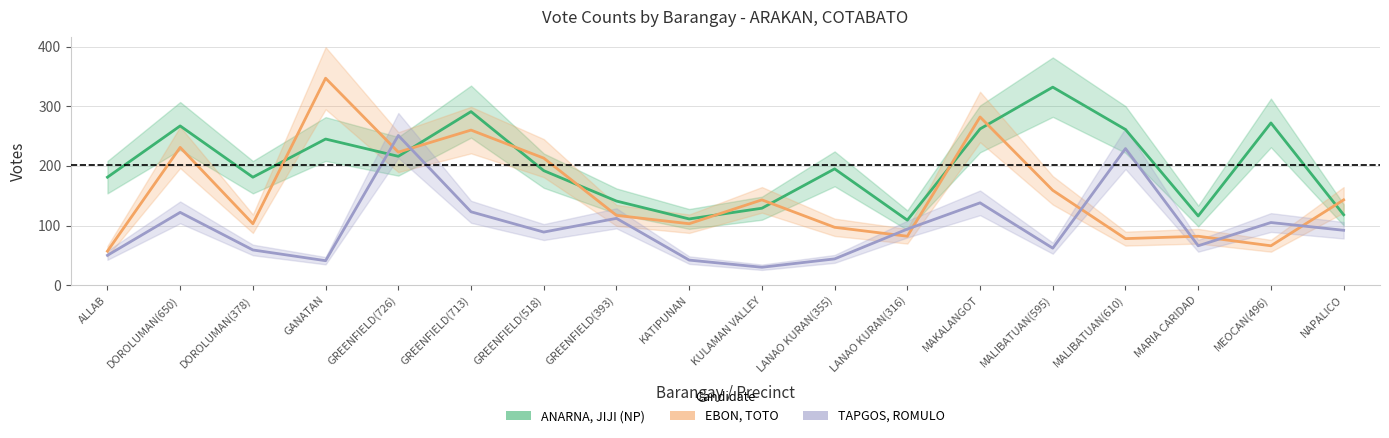

What is the lowest value of the EBON, TOTO series?

57